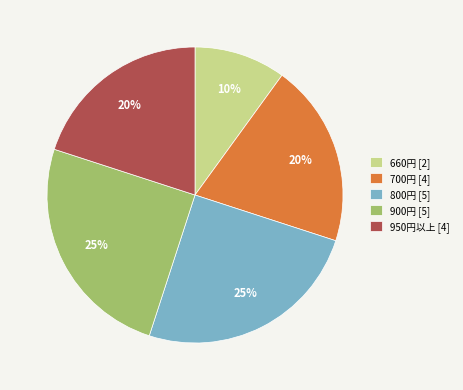

Count the number of slices in the pie.

5